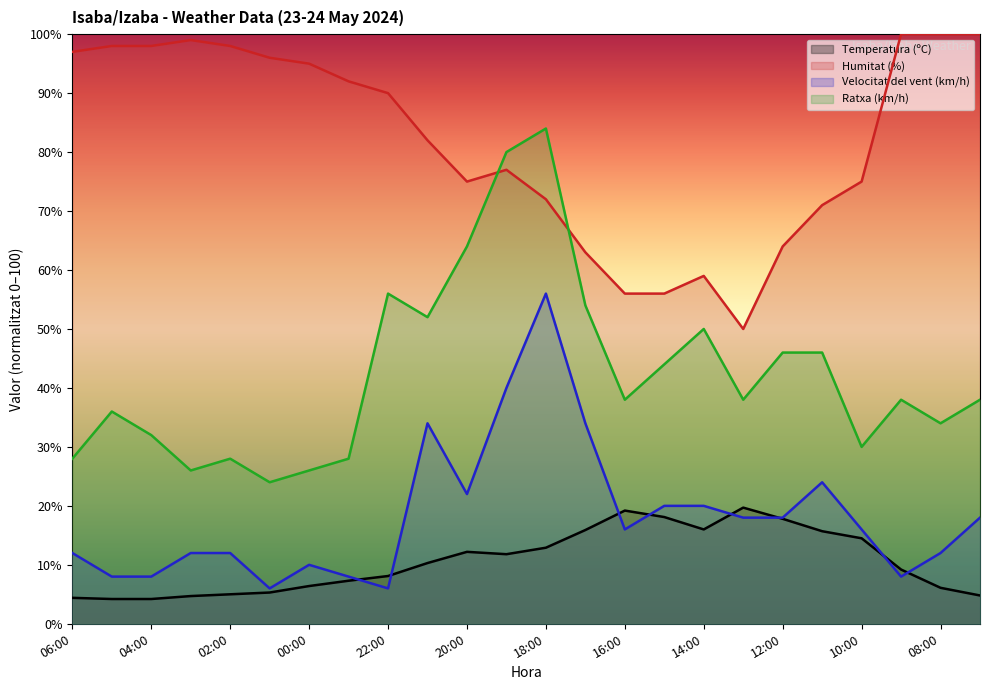

At which category does Humitat (%) reach its first local valley?

20:00